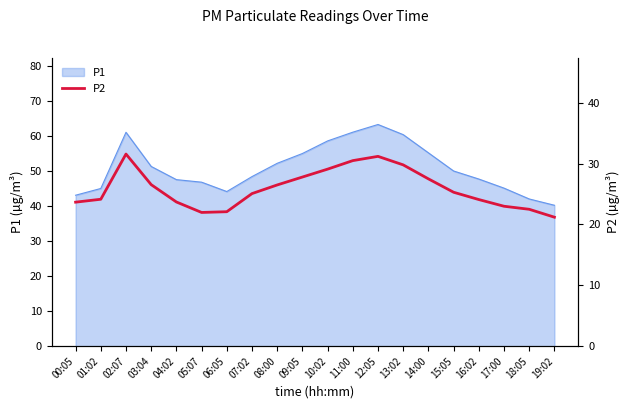

Where is the first local minimum?

05:07